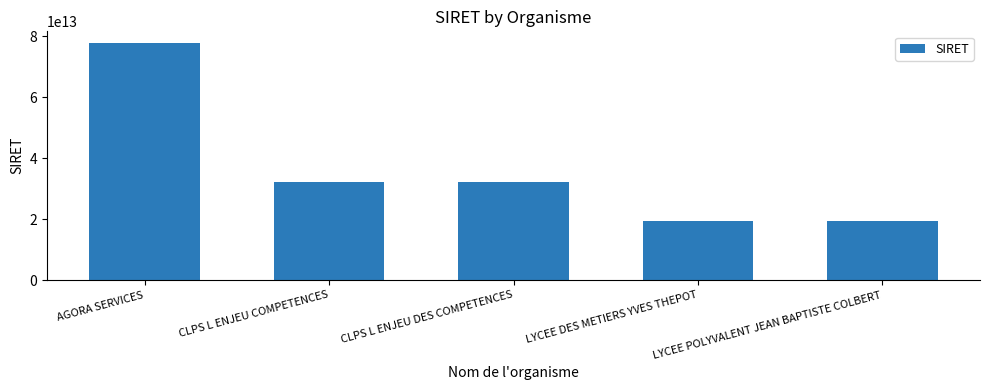

What is the ratio of the value at CLPS L ENJEU DES COMPETENCES to the value at AGORA SERVICES?

0.4